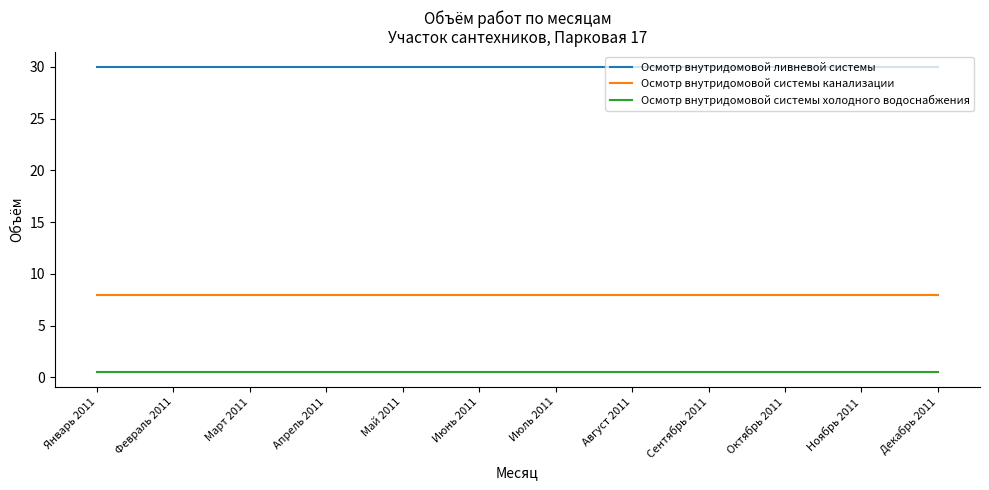

What position from the left is Июль 2011?

7